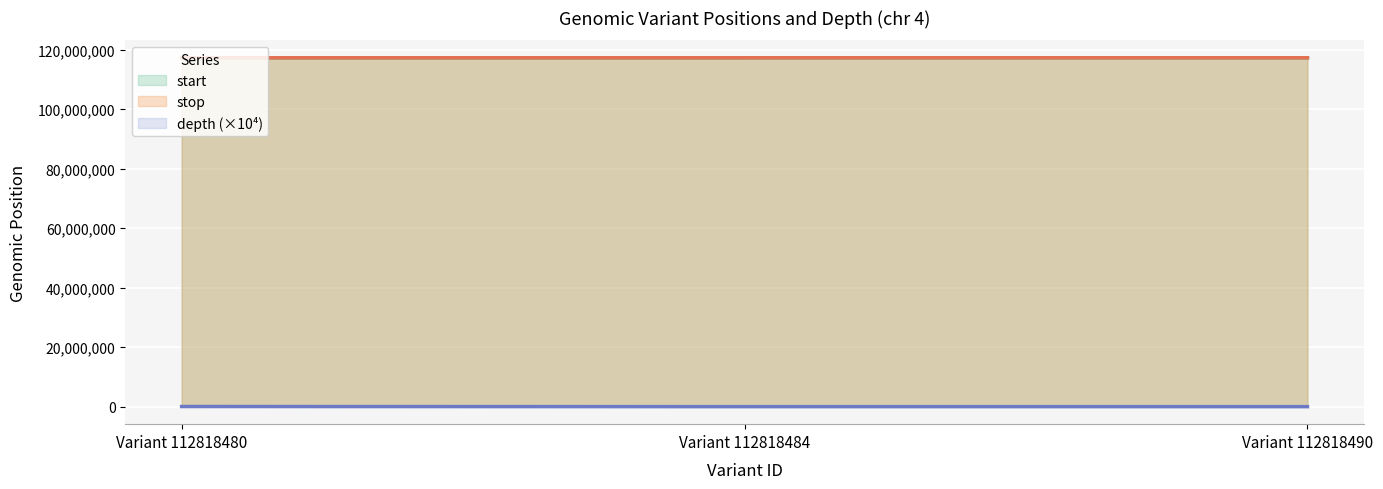

Which has a higher value, Variant 112818490 or Variant 112818484?

Variant 112818490